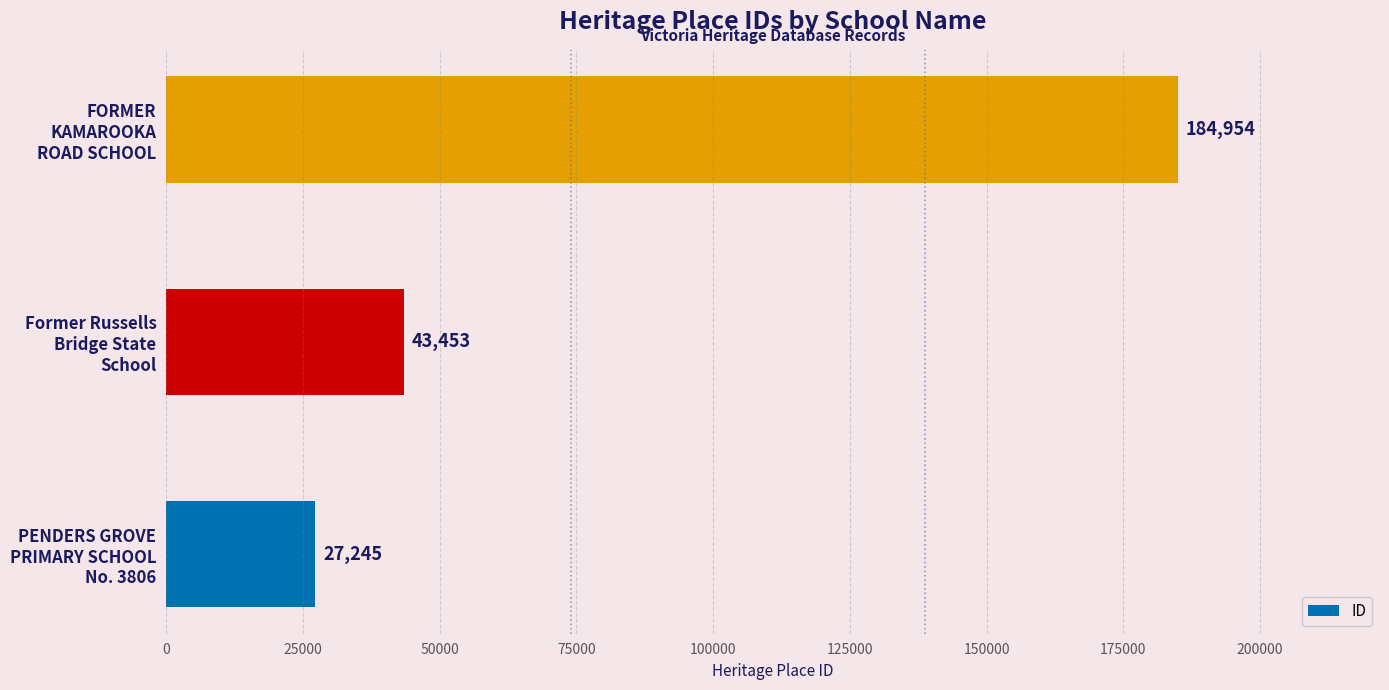

Are the bars grouped side by side (vs. stacked)?

No